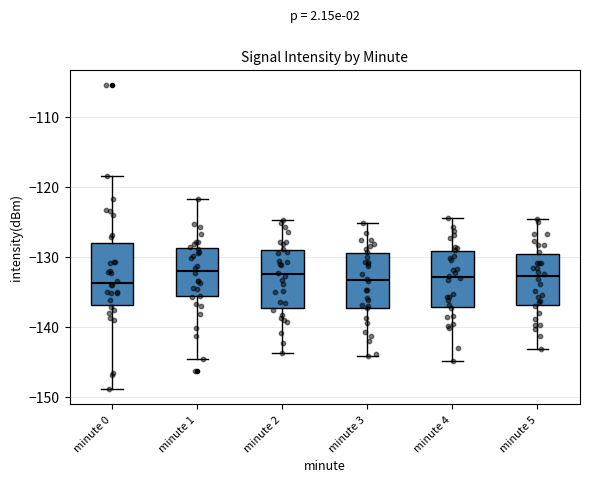

Reading left to right, transcribe this box plot: for each box, give where its median line is, the range the box spans, and where its two whiskers end, as read against the y-axis. The values are not printed on the chart, so give them approximately, as read against the axis.

minute 0: median -134, box -137 to -128, whiskers -149 to -118
minute 1: median -132, box -136 to -129, whiskers -145 to -122
minute 2: median -133, box -137 to -129, whiskers -144 to -125
minute 3: median -133, box -137 to -129, whiskers -144 to -125
minute 4: median -133, box -137 to -129, whiskers -145 to -124
minute 5: median -133, box -137 to -130, whiskers -143 to -125